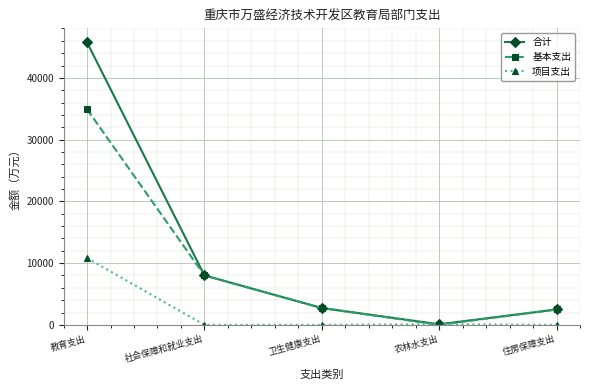

List the series in order of their overall mean, lowest first.

项目支出, 基本支出, 合计